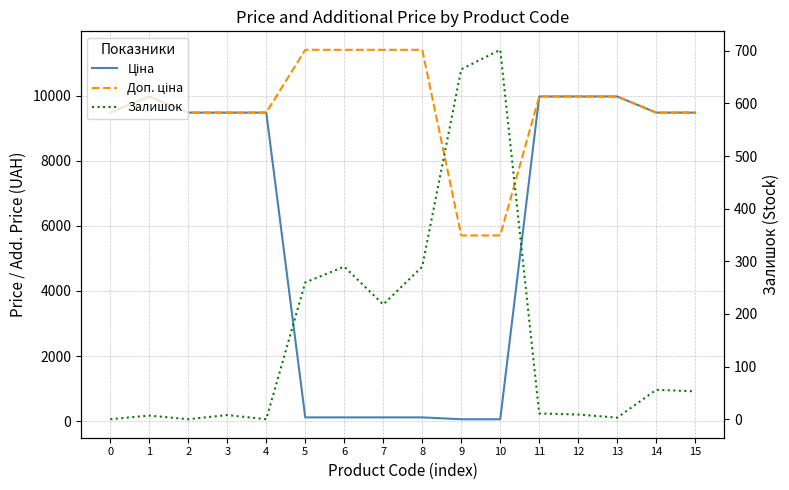

How many data points in Залишок are above 53?

7